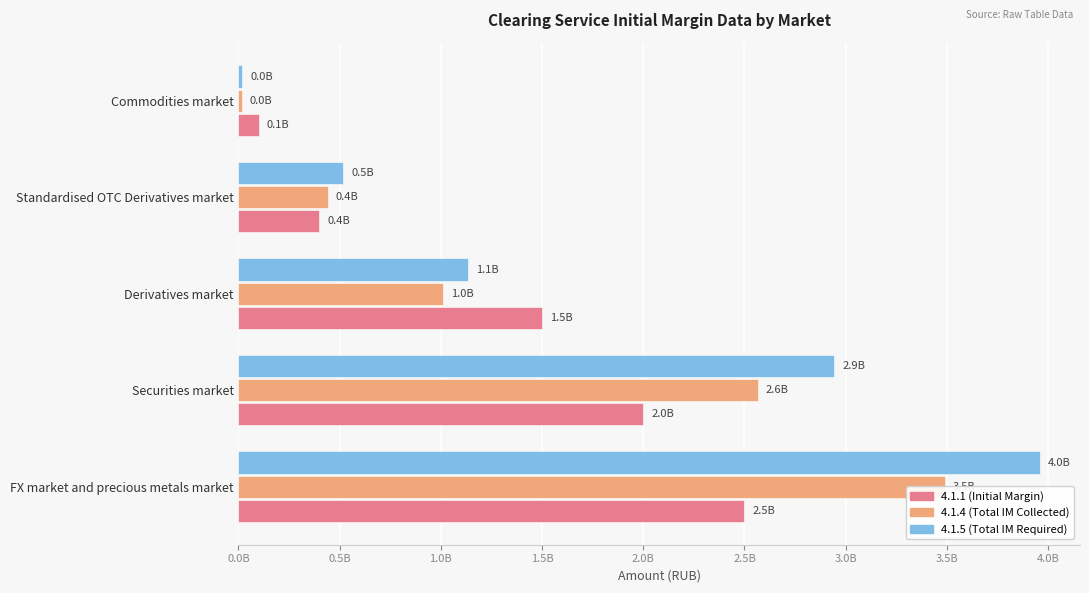

How many bars are there in total?

15